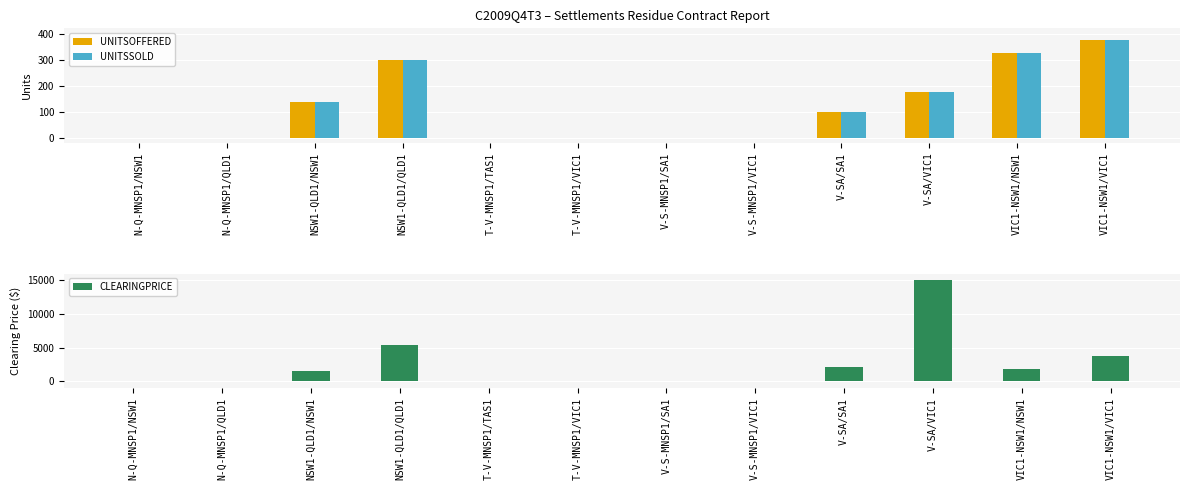

What is the label of the 6th bar from the left?

T-V-MNSP1/VIC1